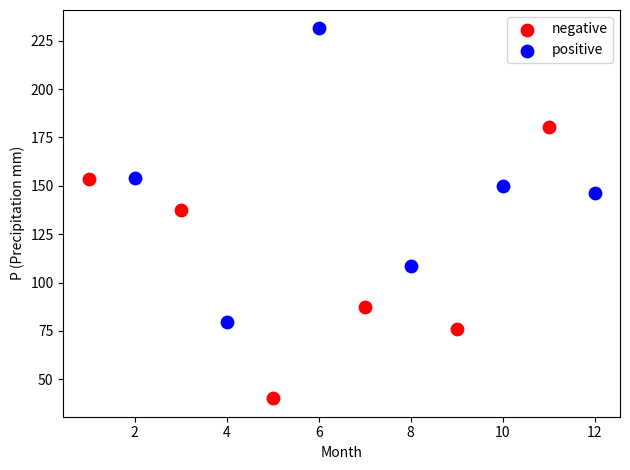

Which series contains the highest Y value?

positive